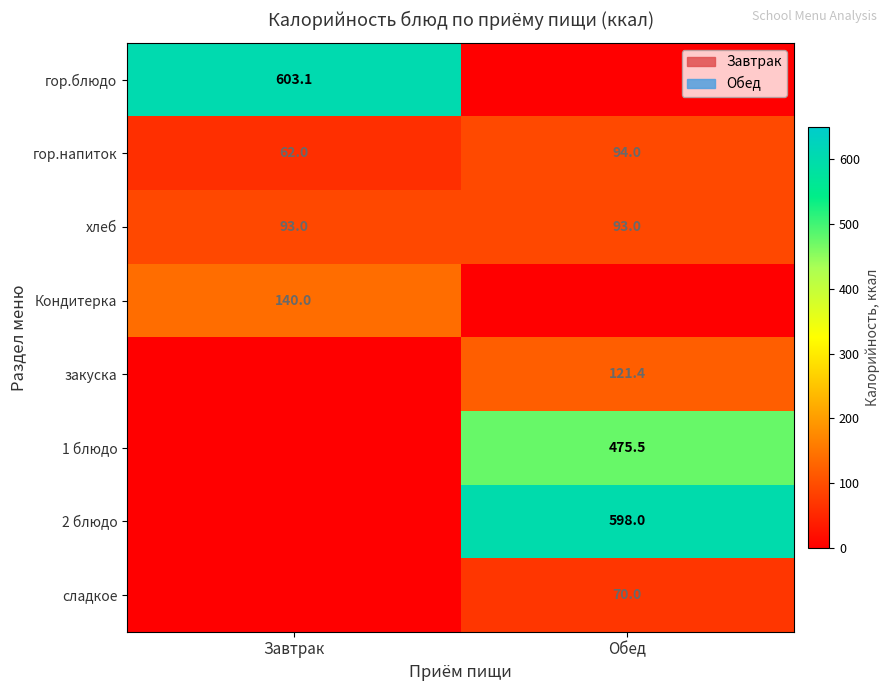

Between Завтрак and Обед, which is larger?

Завтрак